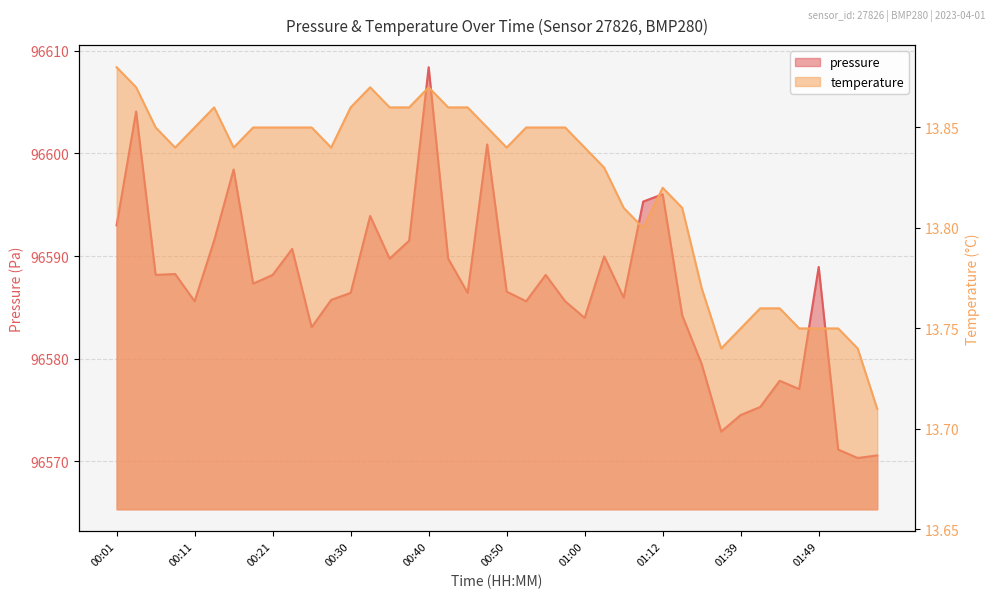

Reading left to right, what are all the values shown in this chart?

pressure: 96593.0	96604.1	96588.2	96588.2	96585.6	96591.5	96598.4	96587.3	96588.2	96590.7	96583.1	96585.7	96586.4	96593.9	96589.8	96591.5	96608.4	96589.8	96586.4	96600.9	96586.5	96585.6	96588.2	96585.6	96584.0	96590.0	96585.9	96595.3	96596.0	96584.2	96579.5	96572.9	96574.5	96575.3	96577.8	96577.0	96588.9	96571.1	96570.3	96570.6
temperature: 13.9	13.9	13.8	13.8	13.8	13.9	13.8	13.8	13.8	13.8	13.8	13.8	13.9	13.9	13.9	13.9	13.9	13.9	13.9	13.8	13.8	13.8	13.8	13.8	13.8	13.8	13.8	13.8	13.8	13.8	13.8	13.7	13.8	13.8	13.8	13.8	13.8	13.8	13.7	13.7